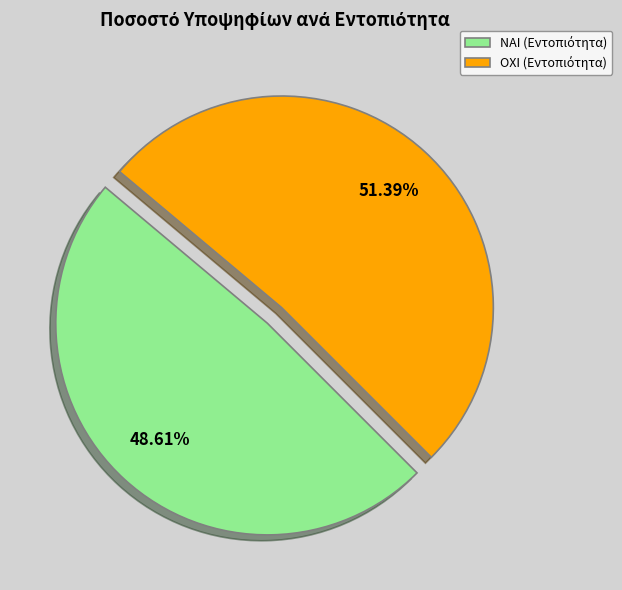

Is ΝΑΙ the majority of the pie?

No